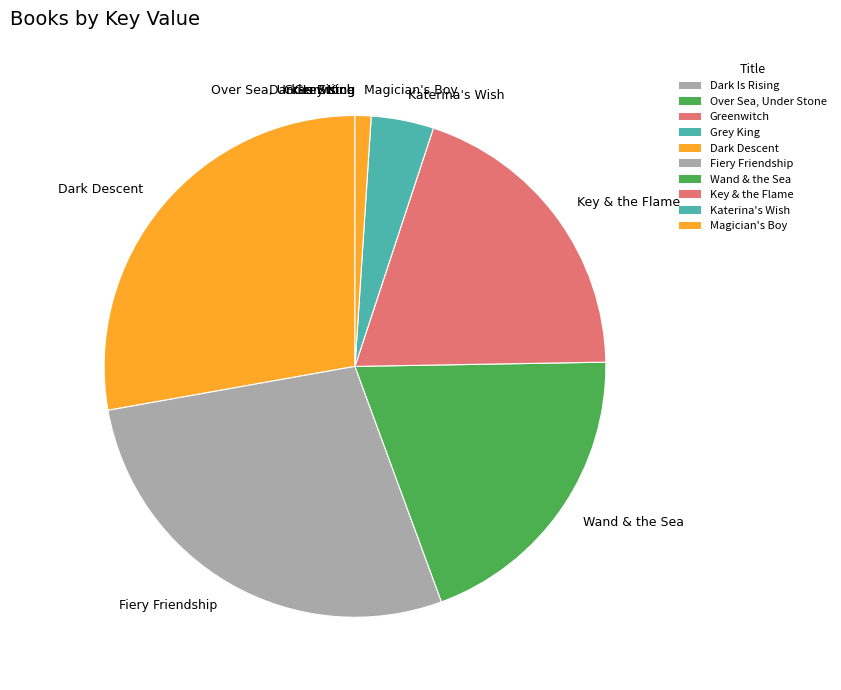

Do Key & the Flame and Dark Descent together represent more than half of the pie?

No